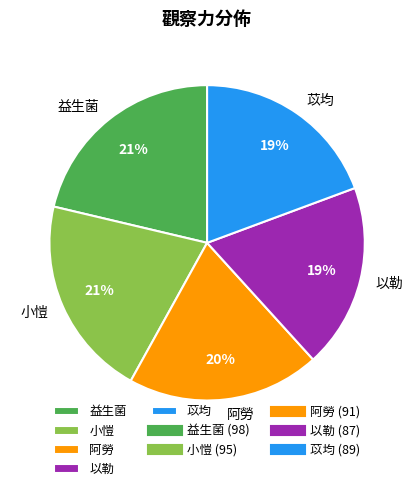

Is there a majority slice in this chart?

No